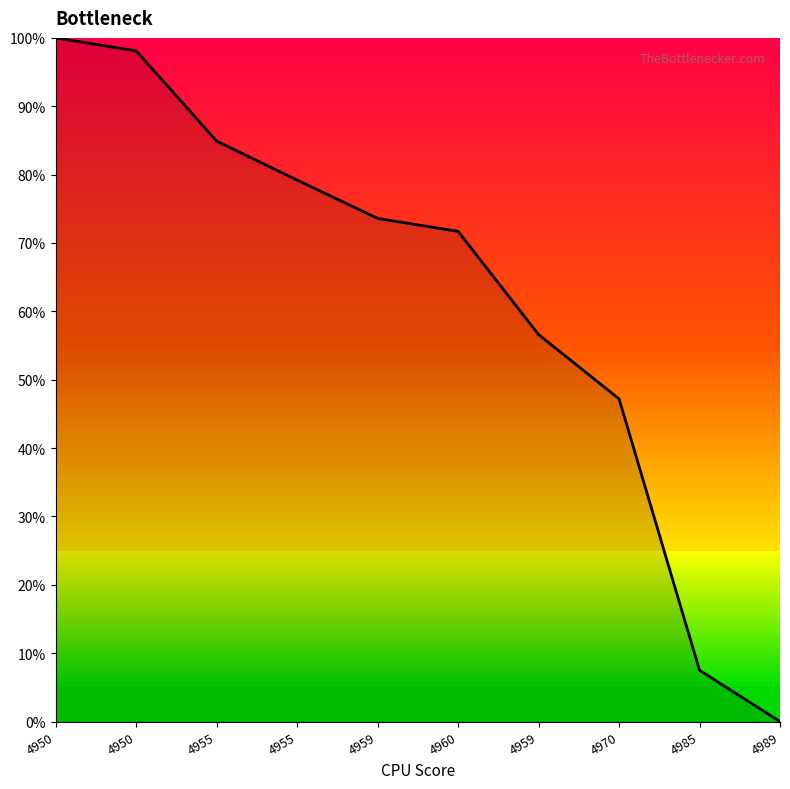

The value at 4985 is 13.1. True or false?

False